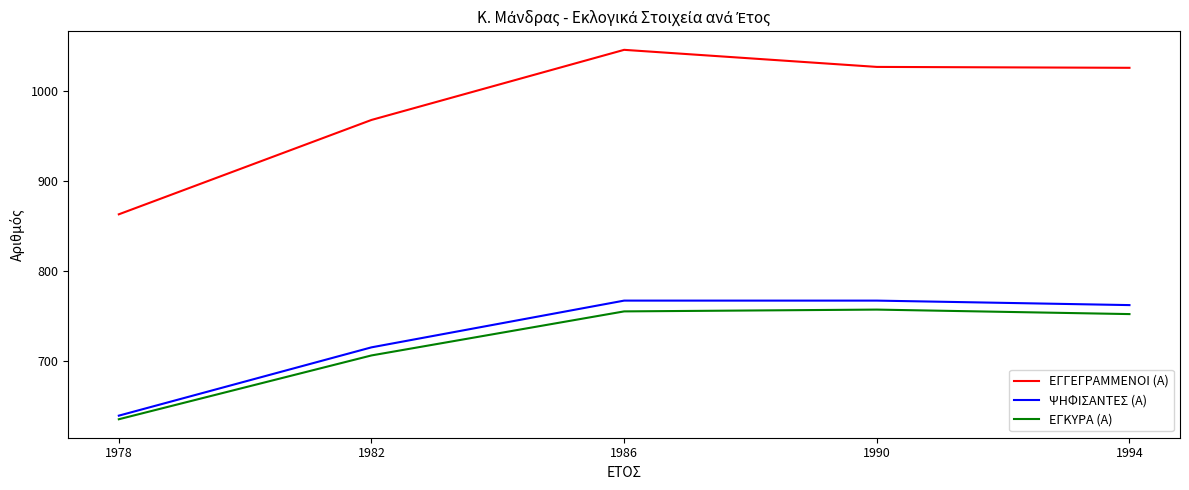

What are all the series names shown in the legend?

ΕΓΓΕΓΡΑΜΜΕΝΟΙ (Α), ΨΗΦΙΣΑΝΤΕΣ (Α), ΕΓΚΥΡΑ (Α)